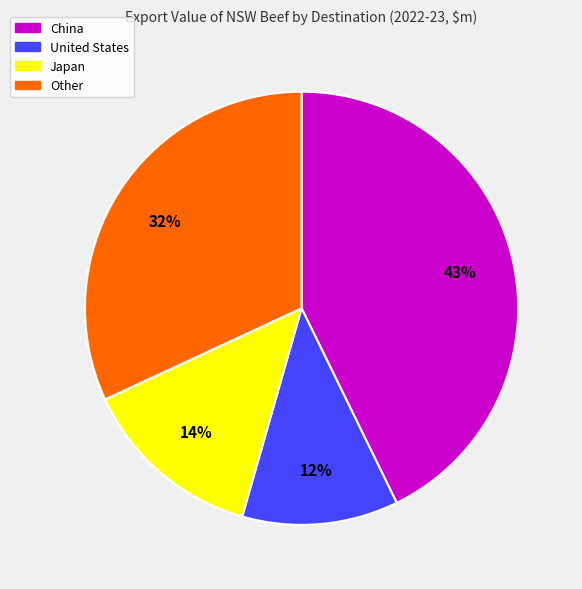

To the nearest percent, what percentage of the pie is United States?

12%